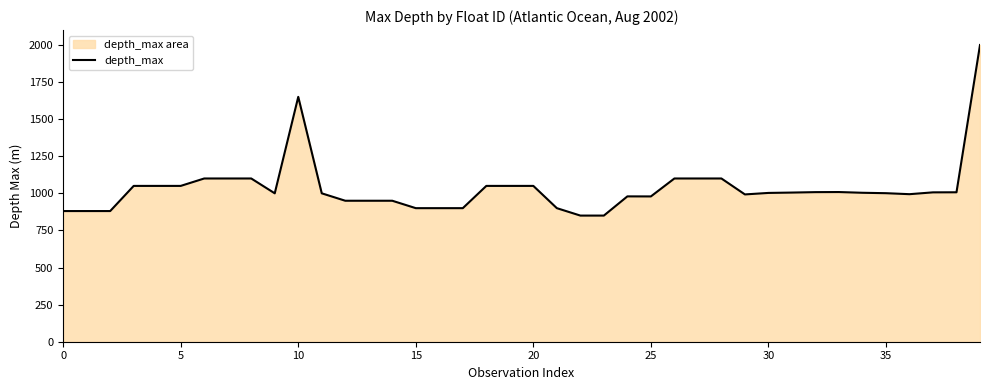

What is the sum of all values?

41328.8